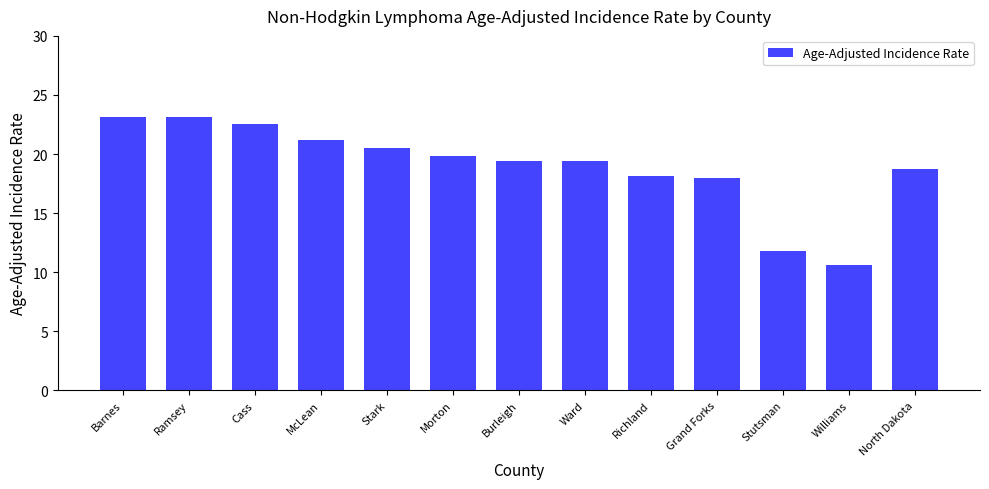

What is the average value?

18.9